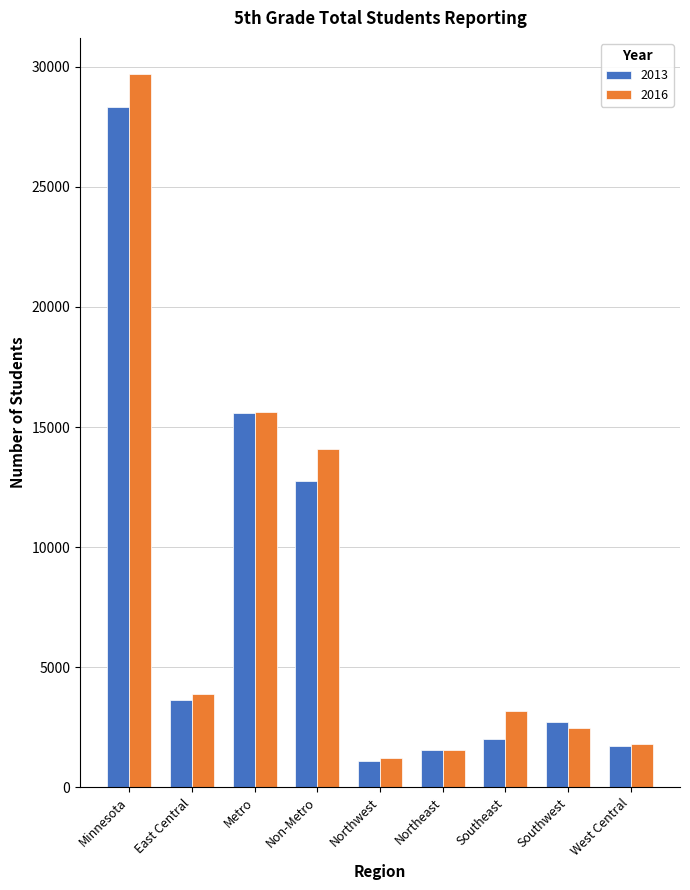

What is the label of the 8th bar from the right?

East Central